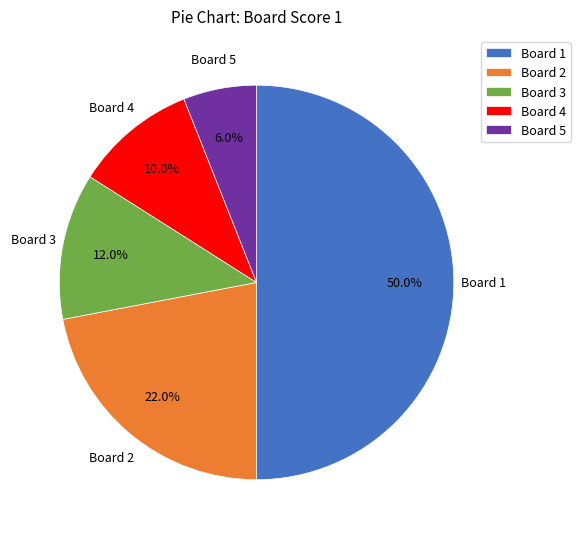

How many segments does this pie chart have?

5